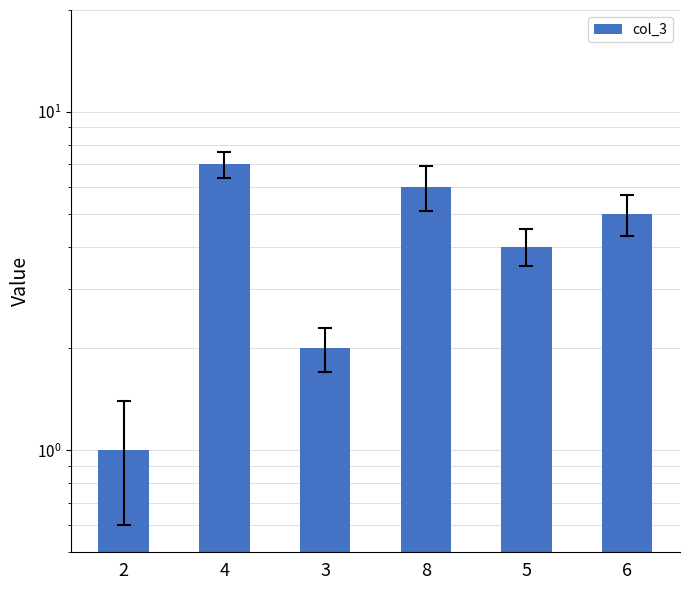

Reading left to right, extract all data points from this chart.

2=1	4=7	3=2	8=6	5=4	6=5